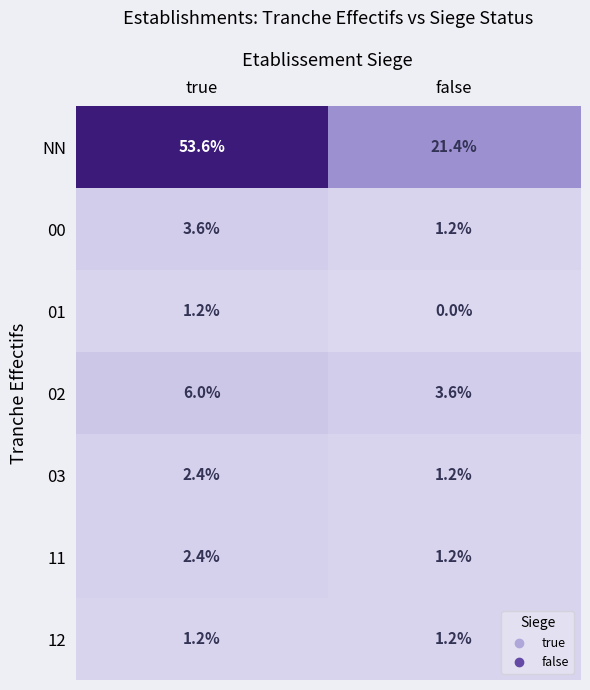

How many distinct data groups are displayed?

7